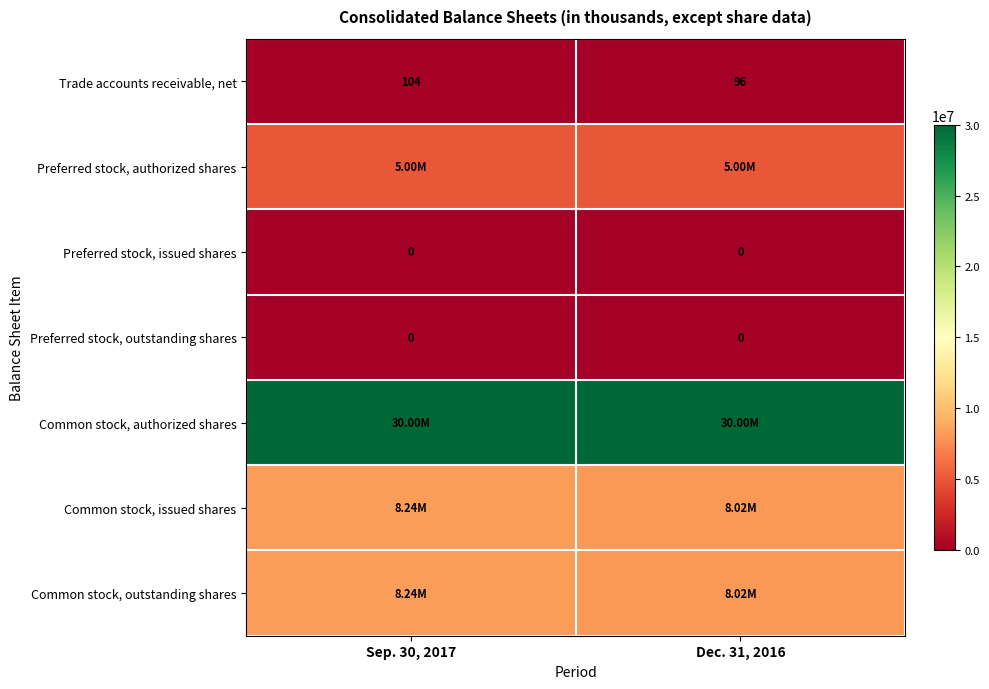

Is the value of Trade accounts receivable, net at Sep. 30, 2017 greater than the value of Preferred stock, issued shares at Dec. 31, 2016?

Yes